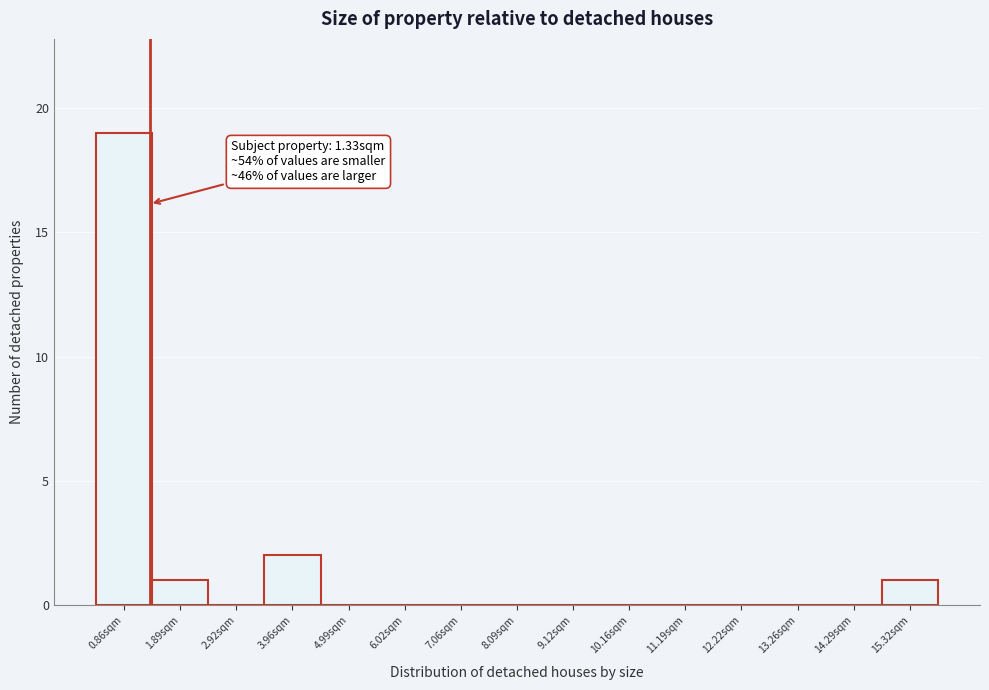

Which range on the x-axis has the tallest bar?

0.4 to 1.4